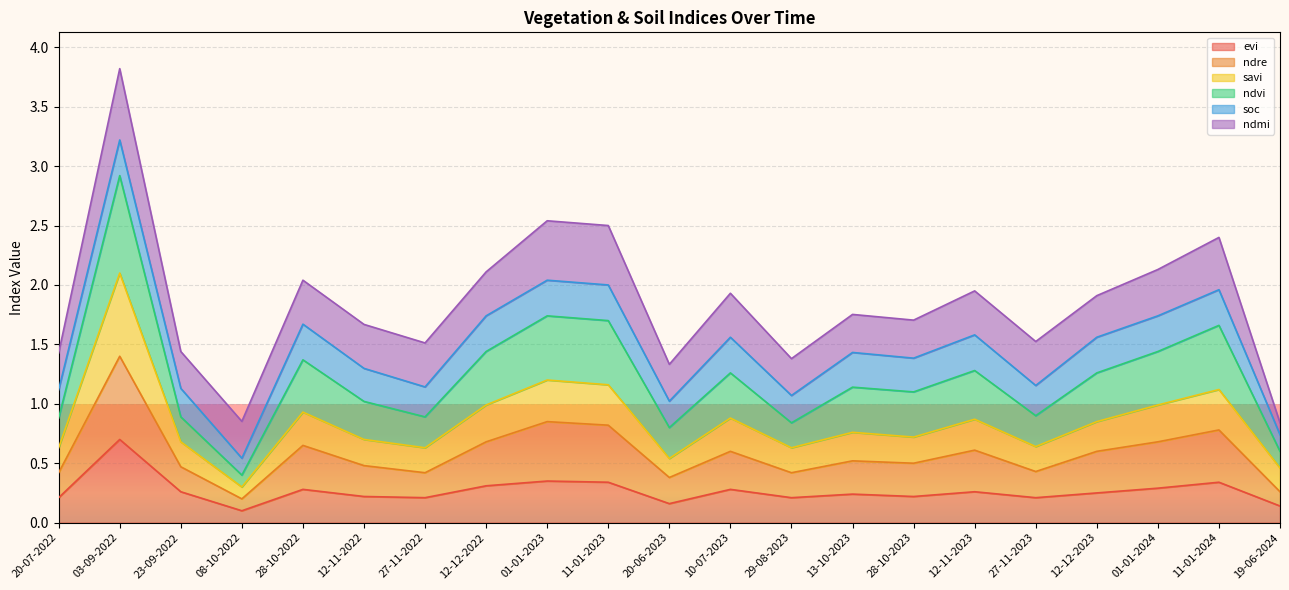

What are all the series names shown in the legend?

evi, ndre, savi, ndvi, soc, ndmi